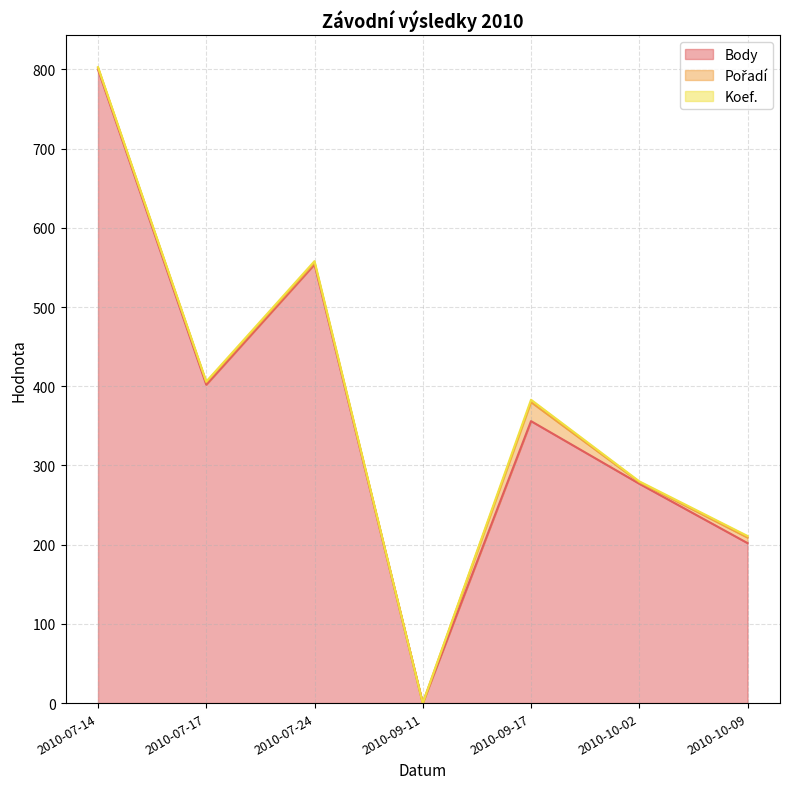

What is the greatest value displayed?

800